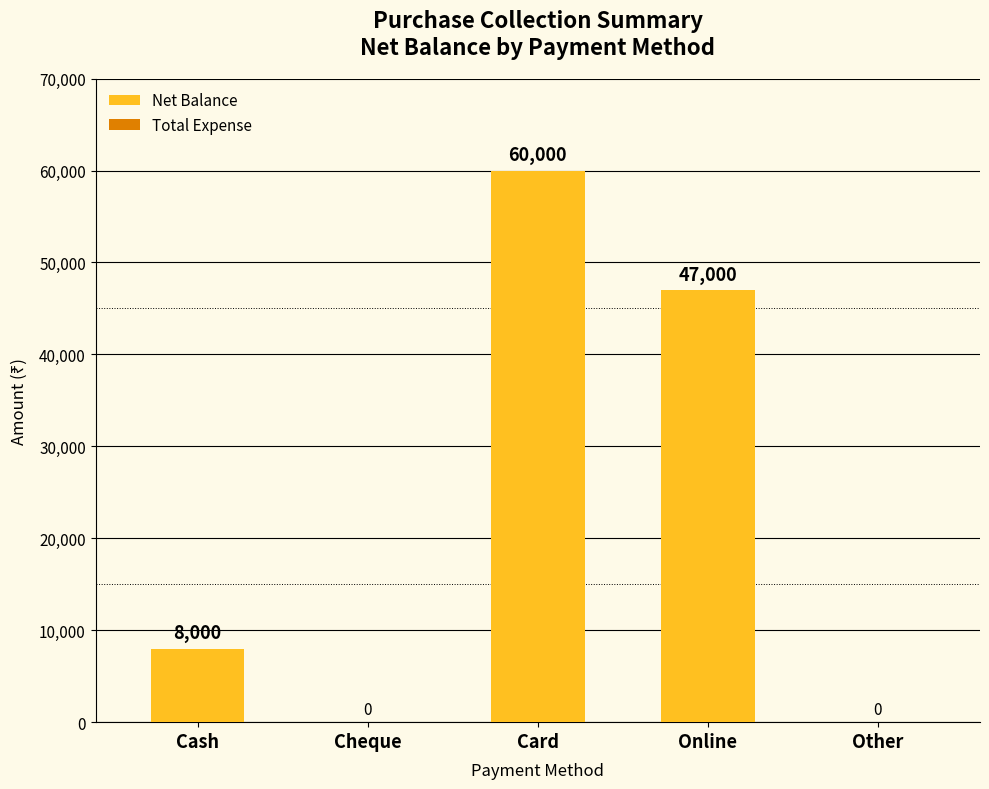

What is the maximum value shown in the chart?

60000